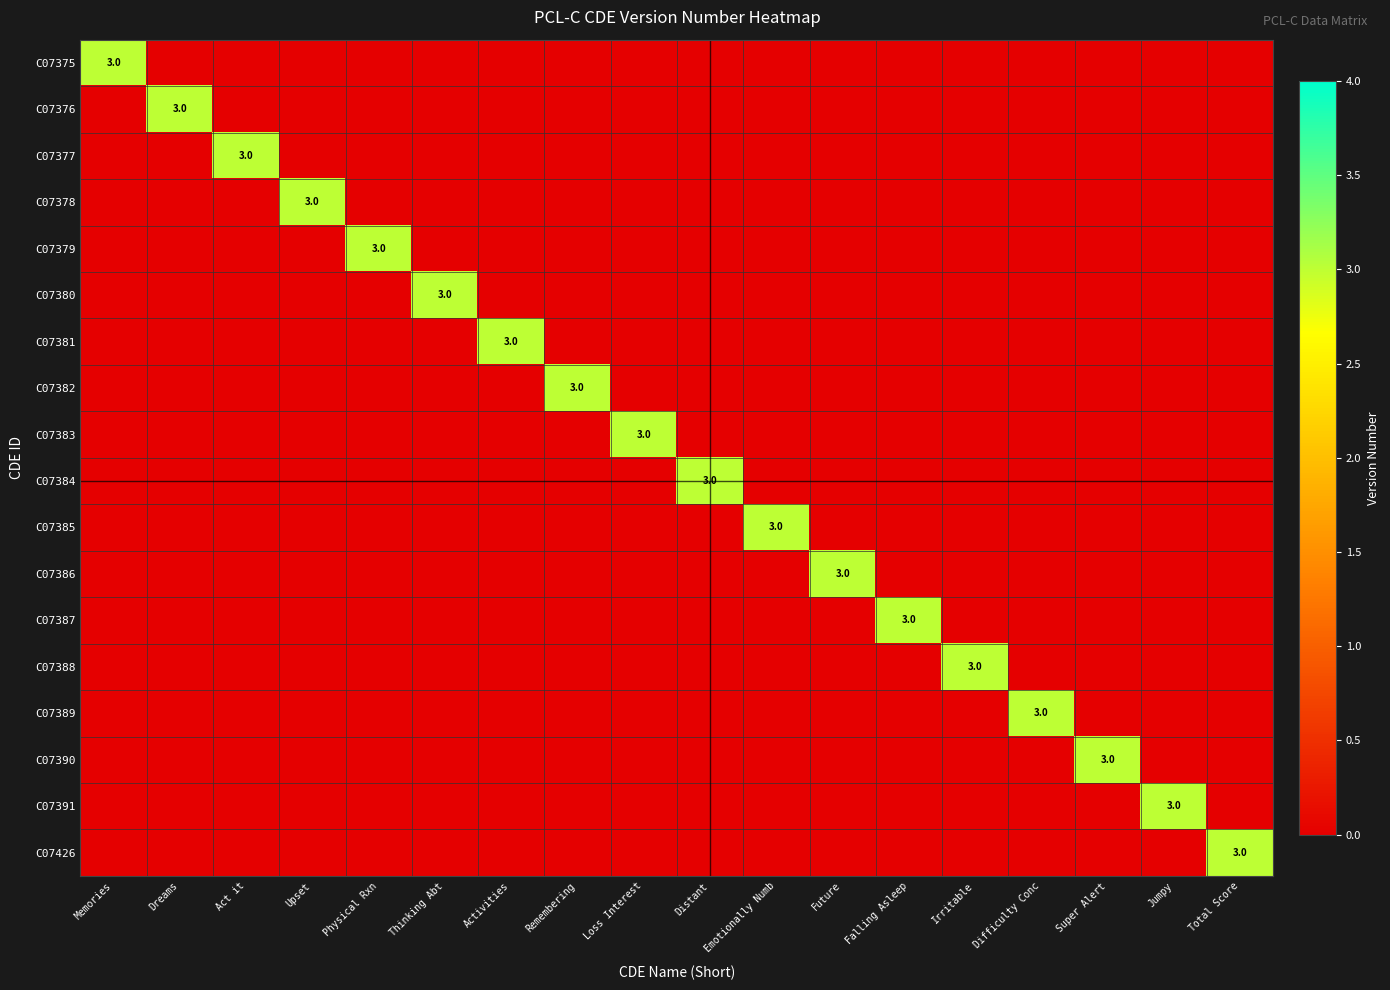

How many data points in C07385 are above 0?

1